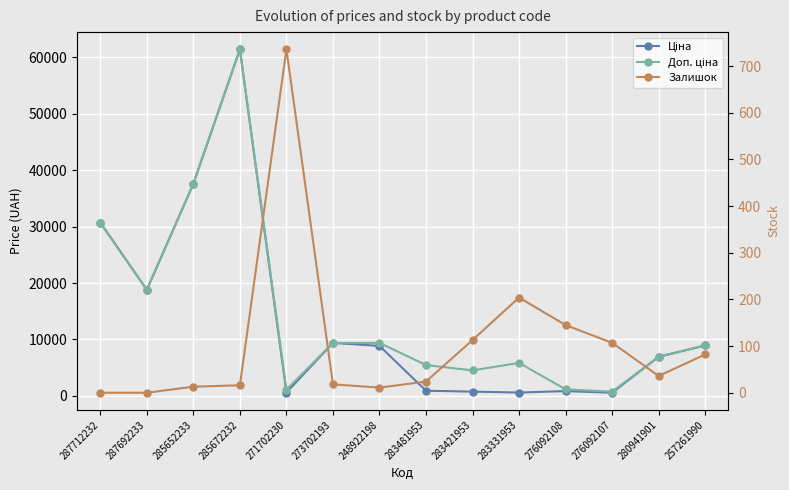

Which series has the largest range (max minus min)?

Ціна